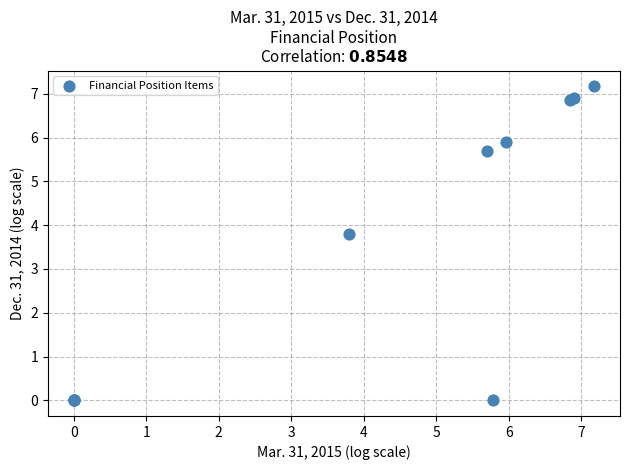

What Y value in the scatter plot is closest to 3?

3.8